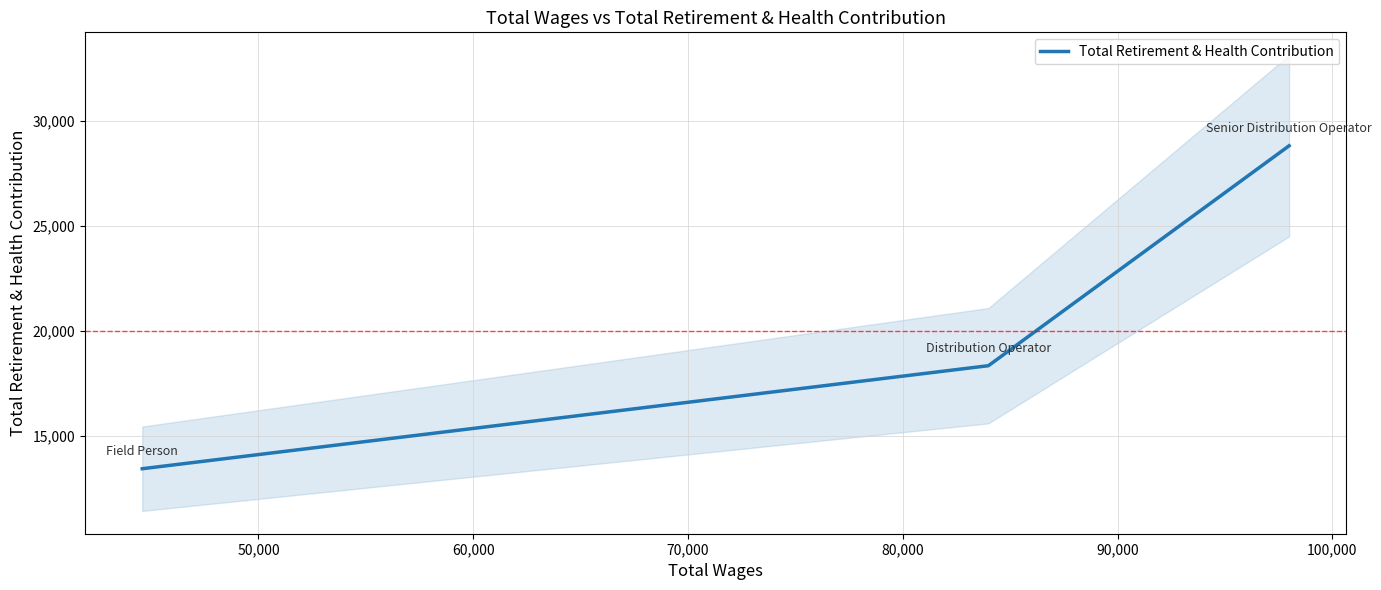

What is the difference between the maximum and second lowest values?

10486